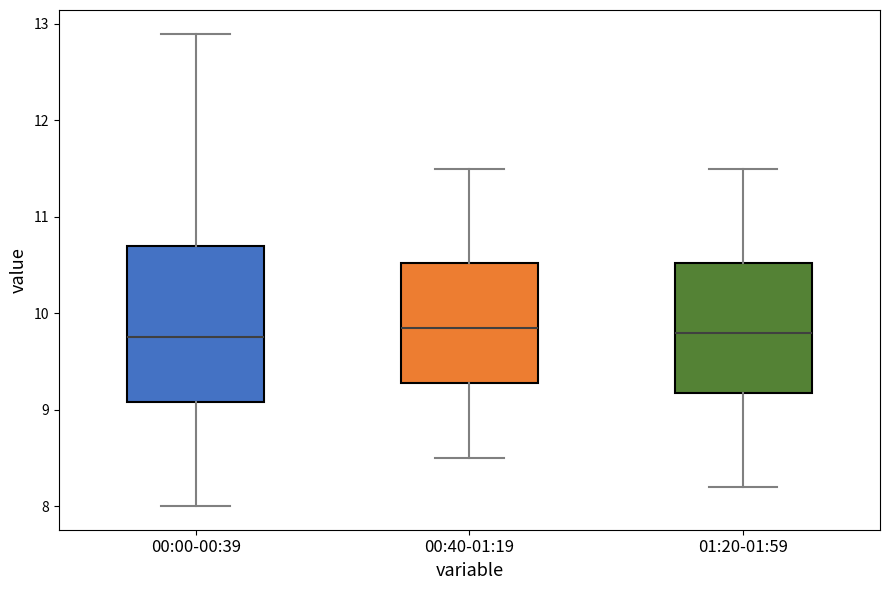

Where is the lower edge of the box for 00:00-00:39 on the y-axis? The values are not printed on the chart, so give them approximately, as read against the axis.

9.1